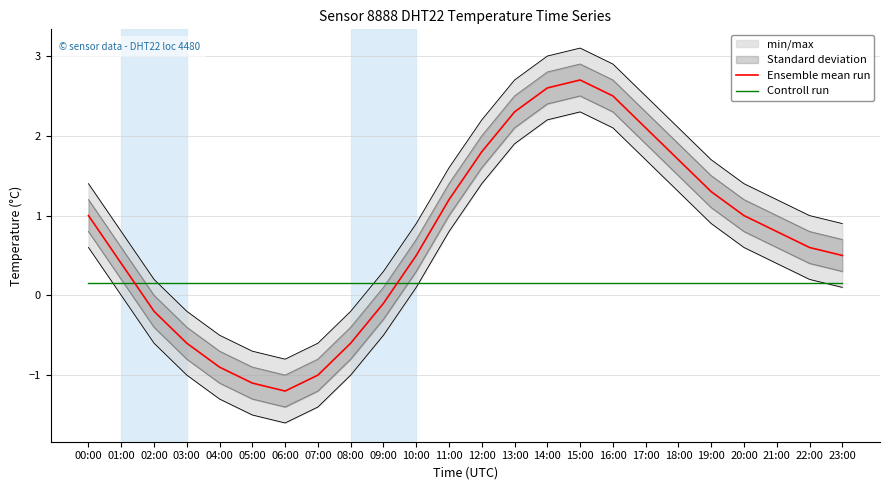

True or false: Controll run has more than 1 points higher than both neighbors.

False